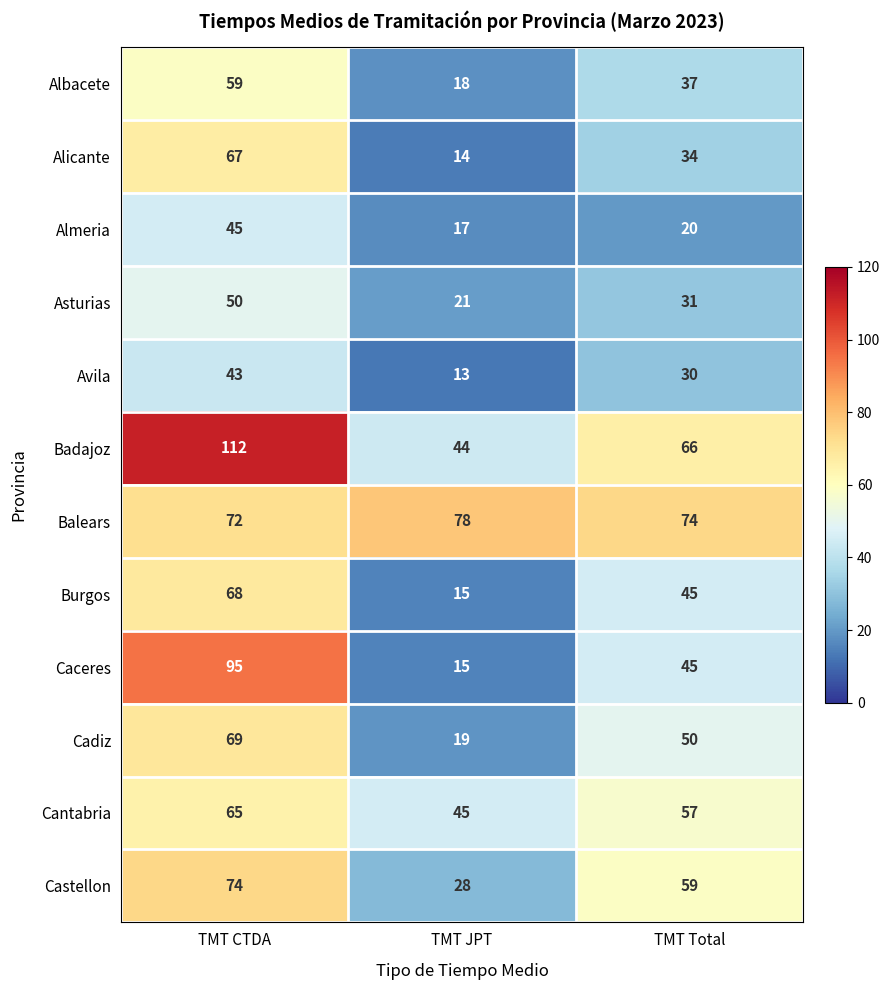

How many values in the Avila series are below 30?

1